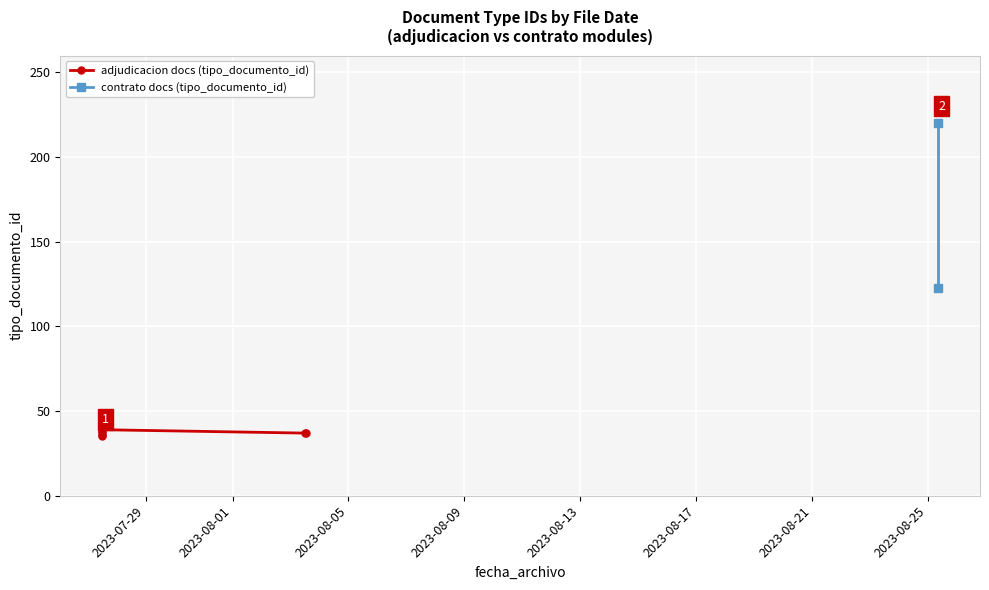

Is it true that the value at 2023-08-03 11:47:40 is 37?

True